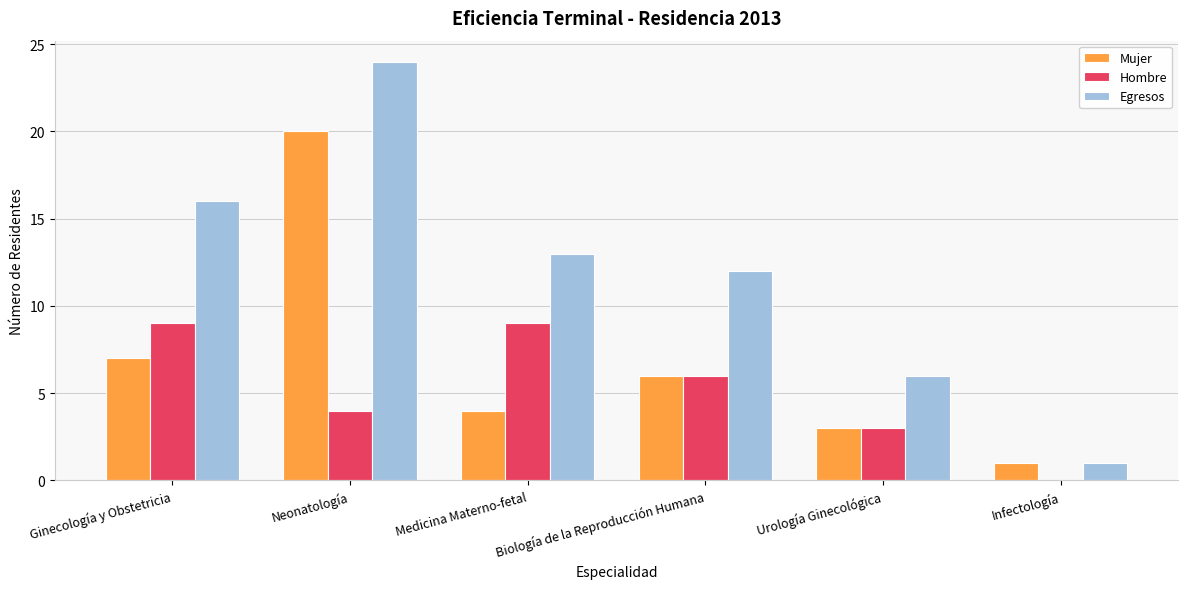

At which category is the sum across all series the highest?

Neonatología